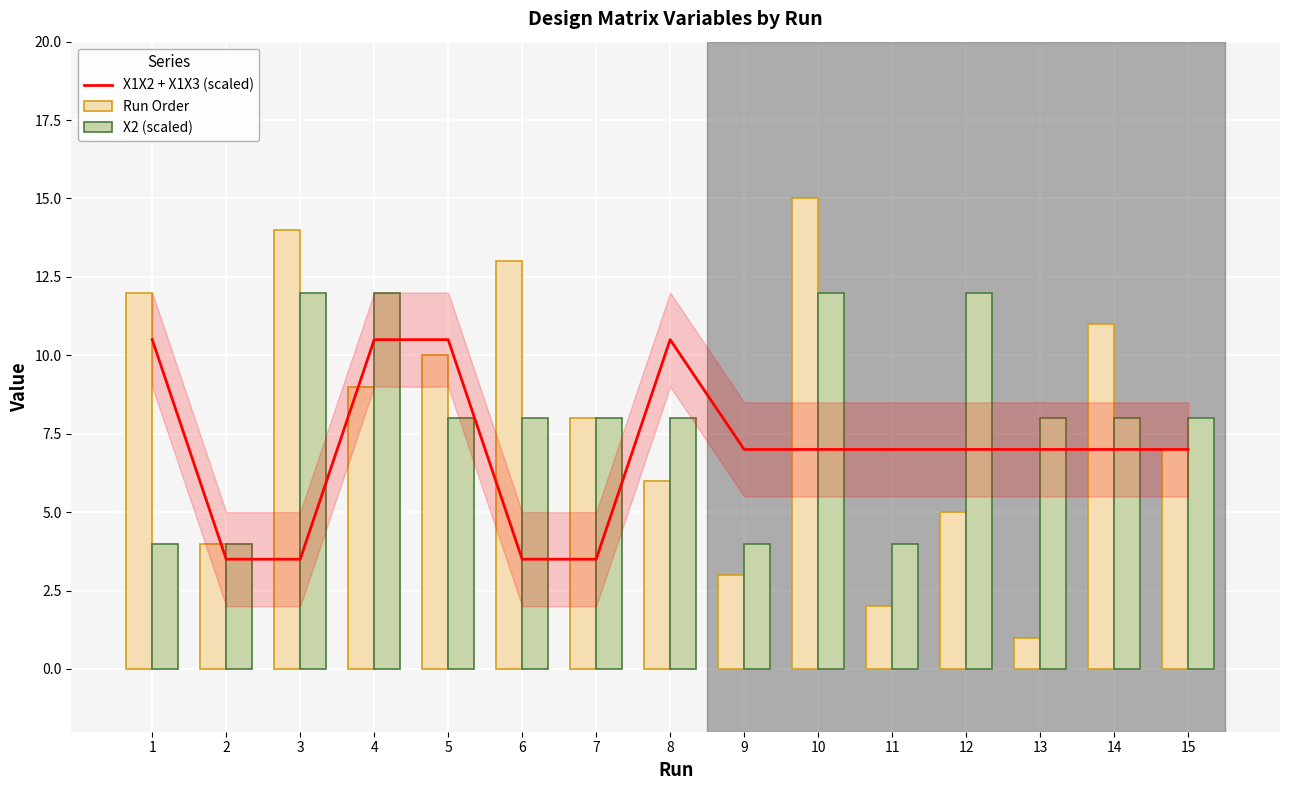

Which category has the highest value in the X2 (scaled) series?

3